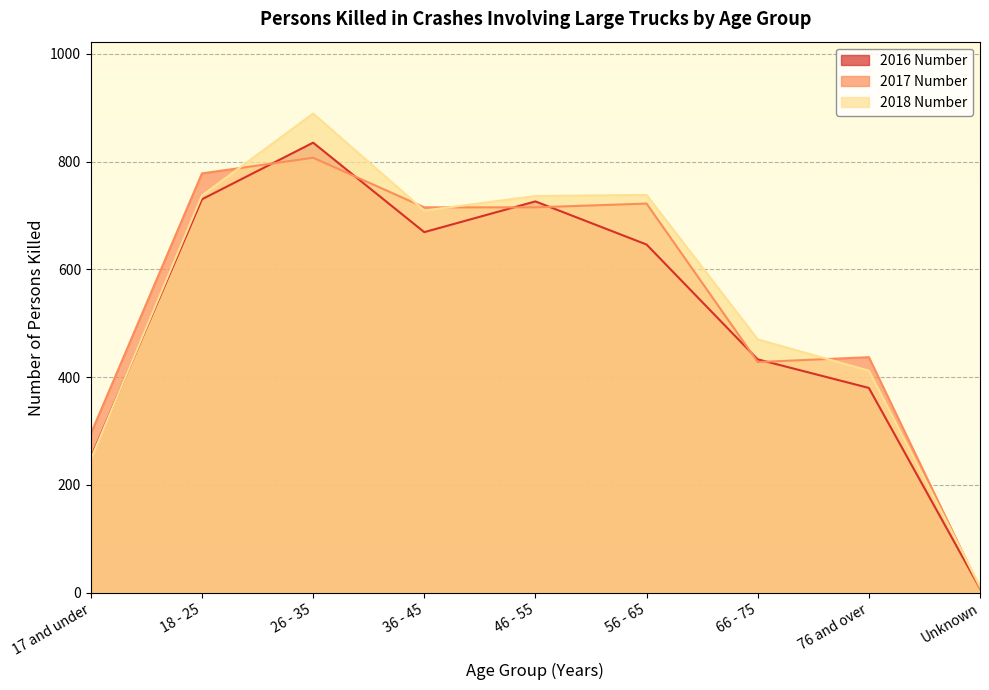

The value of 2017 Number at Unknown is 11. True or false?

False